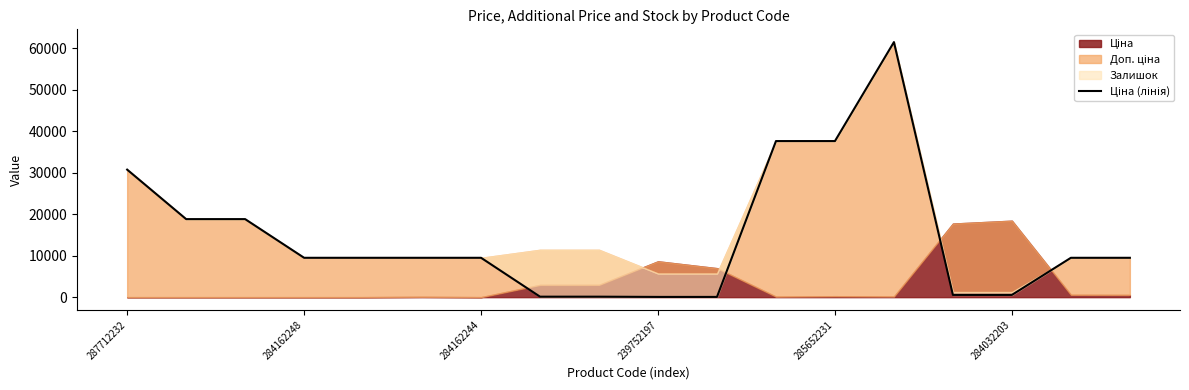

How many data points does each series have?

18